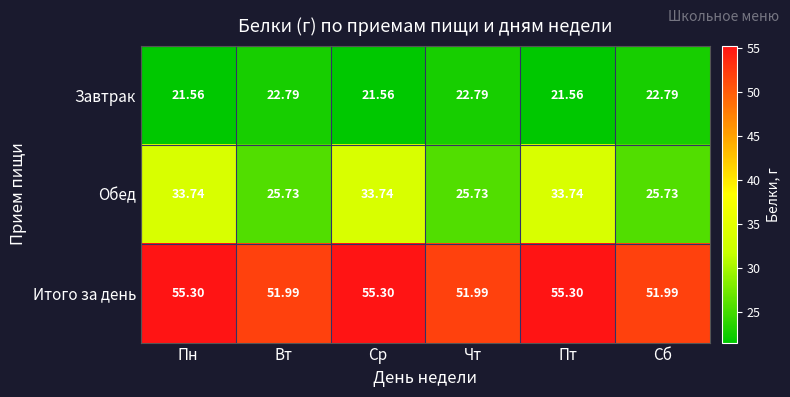

Rank the series by their average value, from highest to lowest.

Итого за день, Обед, Завтрак